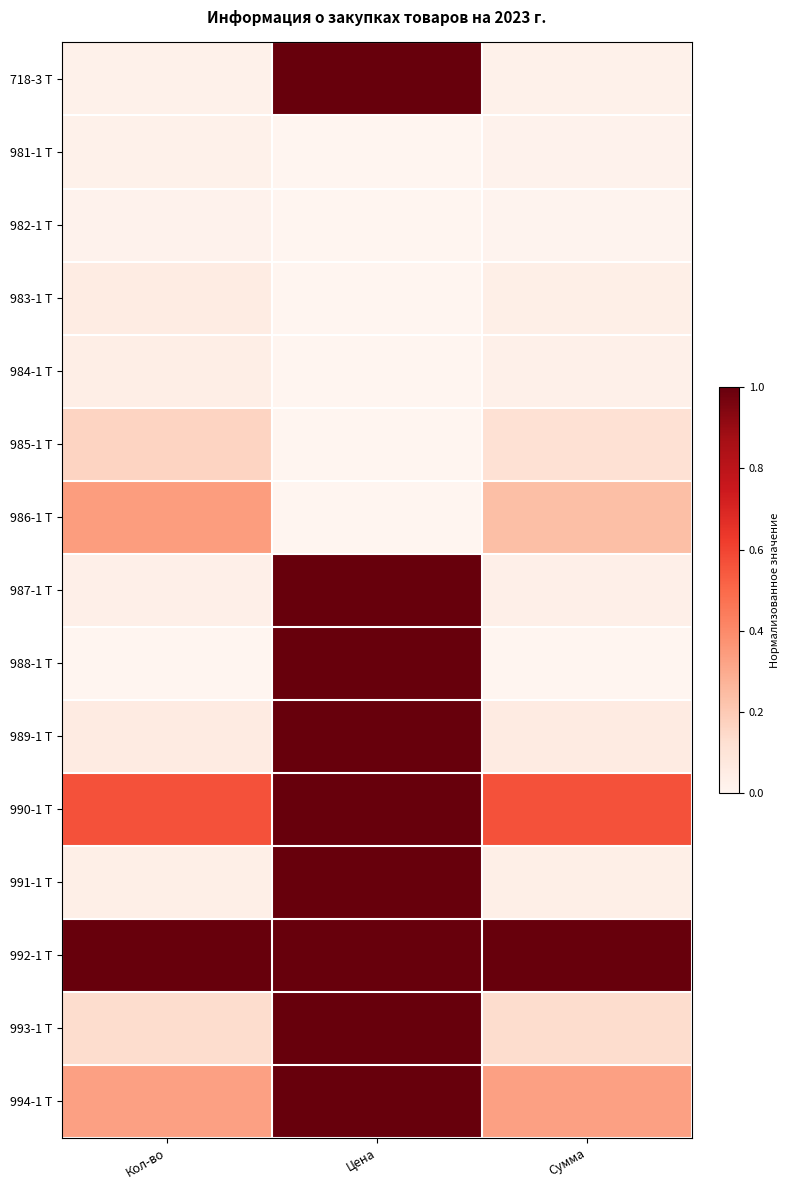

Count the number of data series in this chart.

15